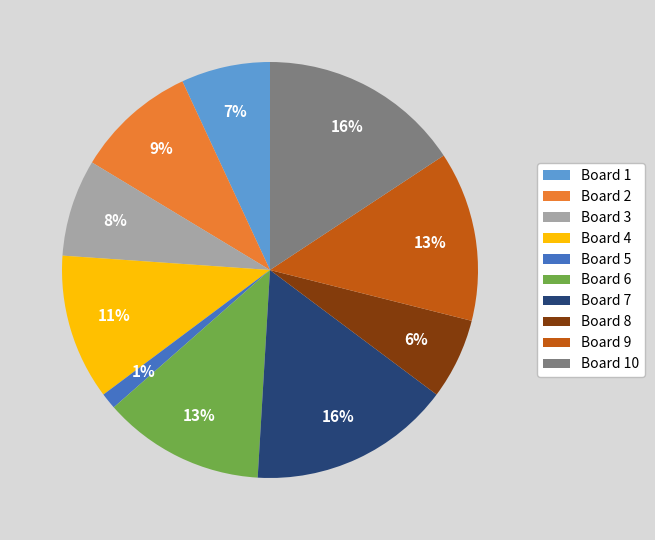

Which slice is the smallest?

Board 5